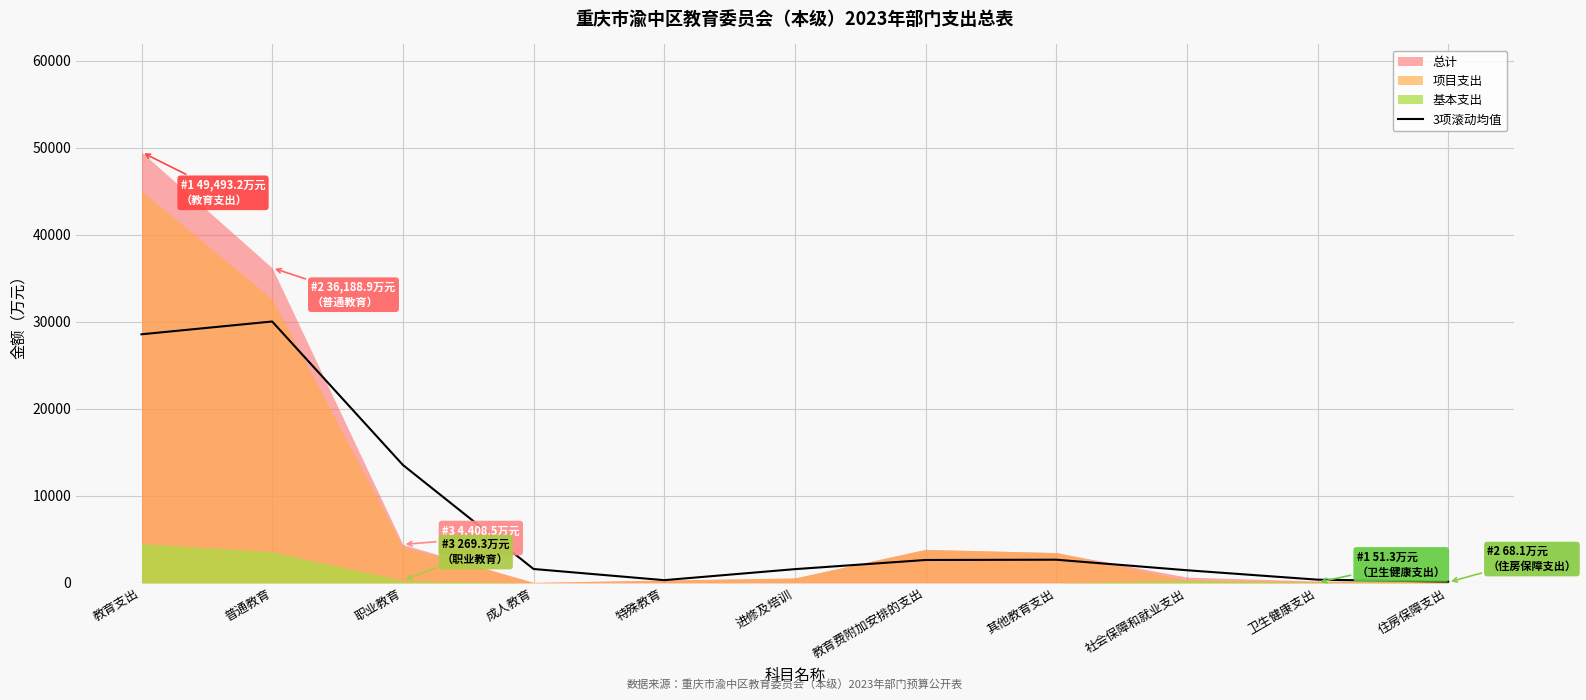

Which category has the highest value in the 3项滚动均值 series?

普通教育